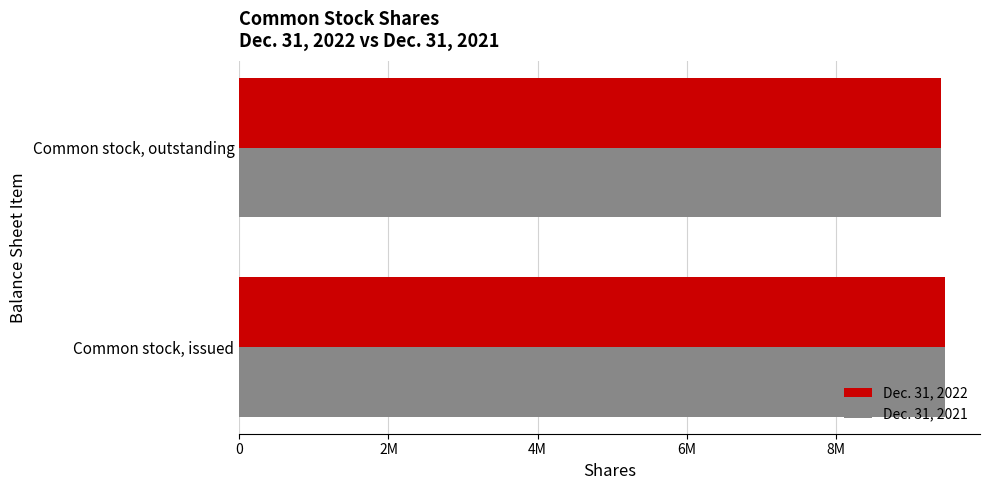

What are all the series names shown in the legend?

Dec. 31, 2022, Dec. 31, 2021